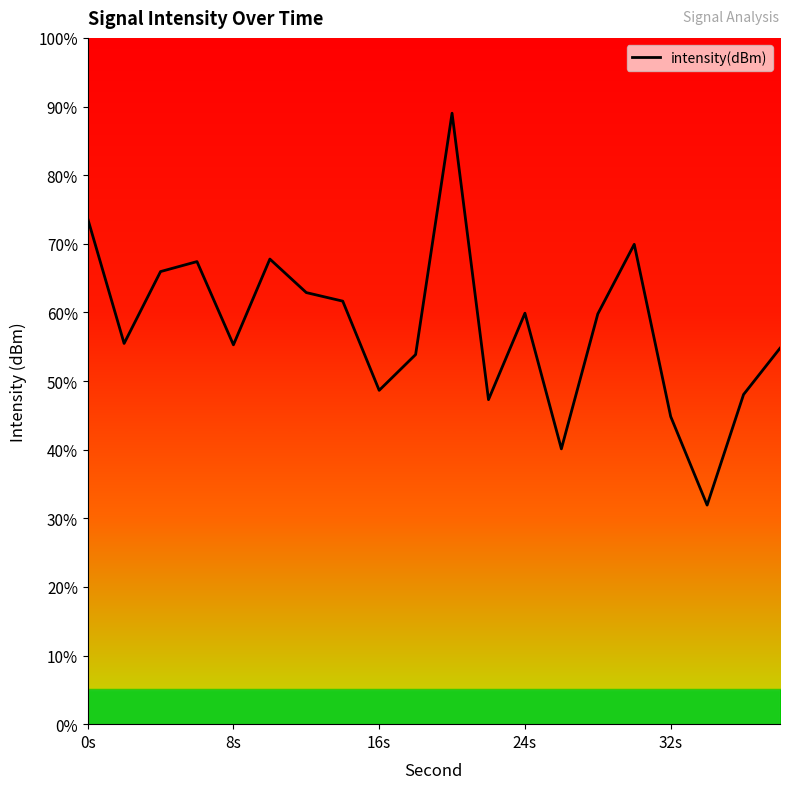

What is the smallest value displayed?

31.9